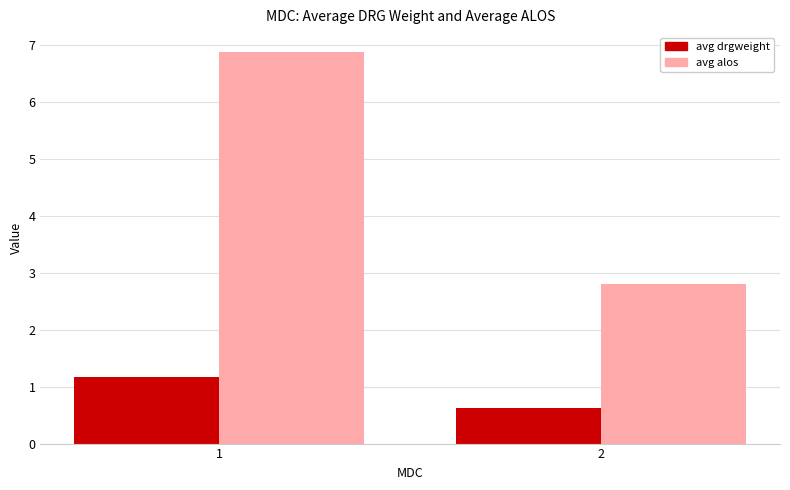

How many bars are there in total?

4